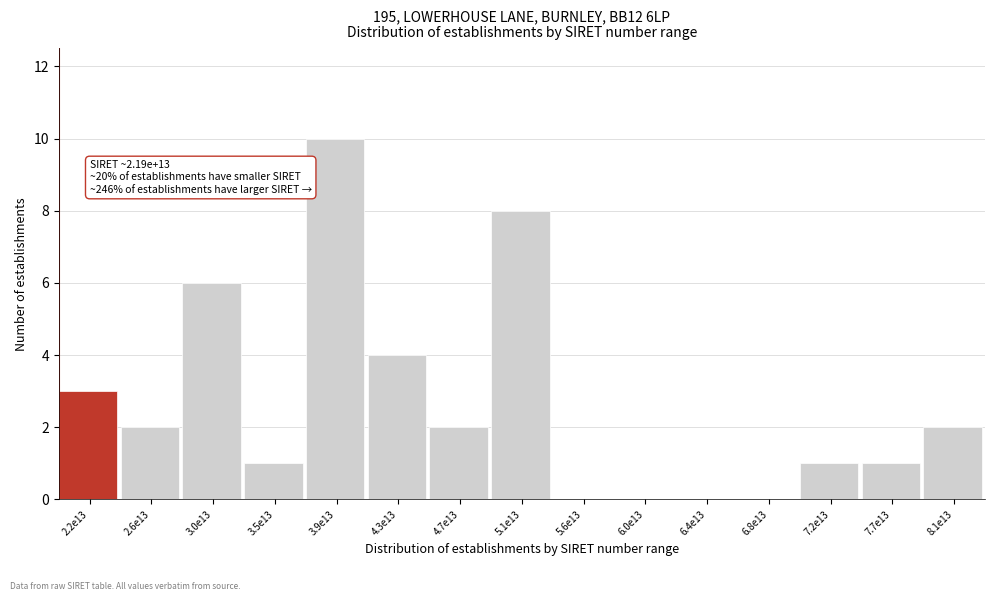

Reading left to right, list all the values displayed in this chart.

2.2e13=3	2.6e13=2	3.0e13=6	3.5e13=1	3.9e13=10	4.3e13=4	4.7e13=2	5.1e13=8	5.6e13=0	6.0e13=0	6.4e13=0	6.8e13=0	7.2e13=1	7.7e13=1	8.1e13=2